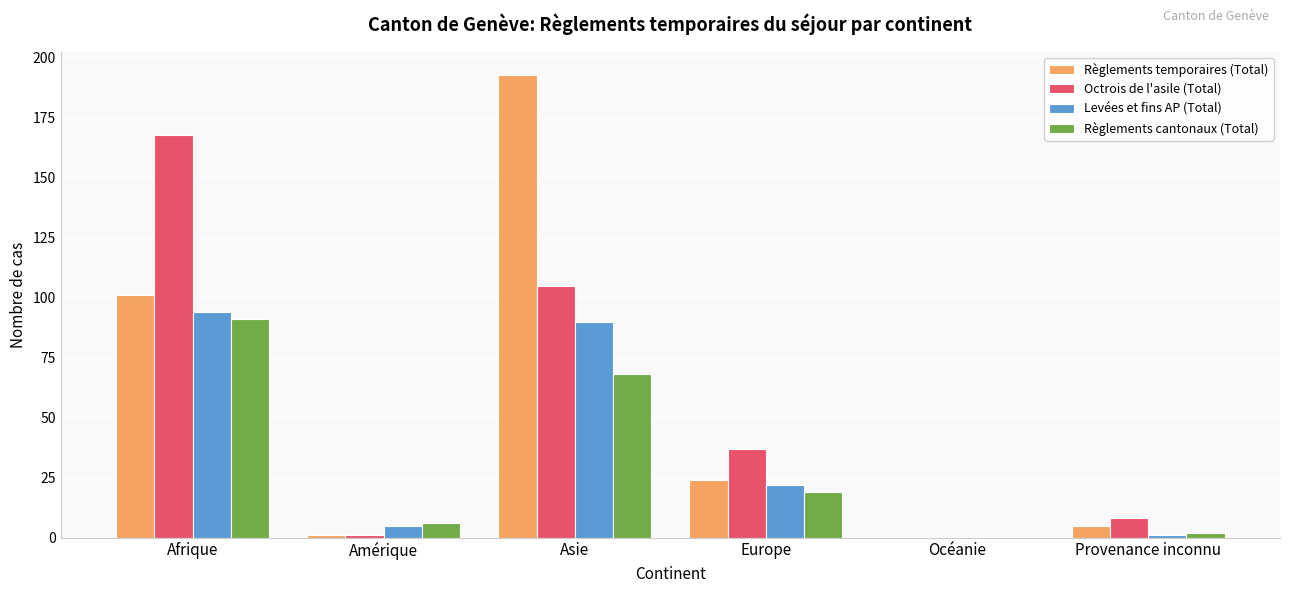

Is it true that Règlements cantonaux (Total) equals 120 at Asie?

False